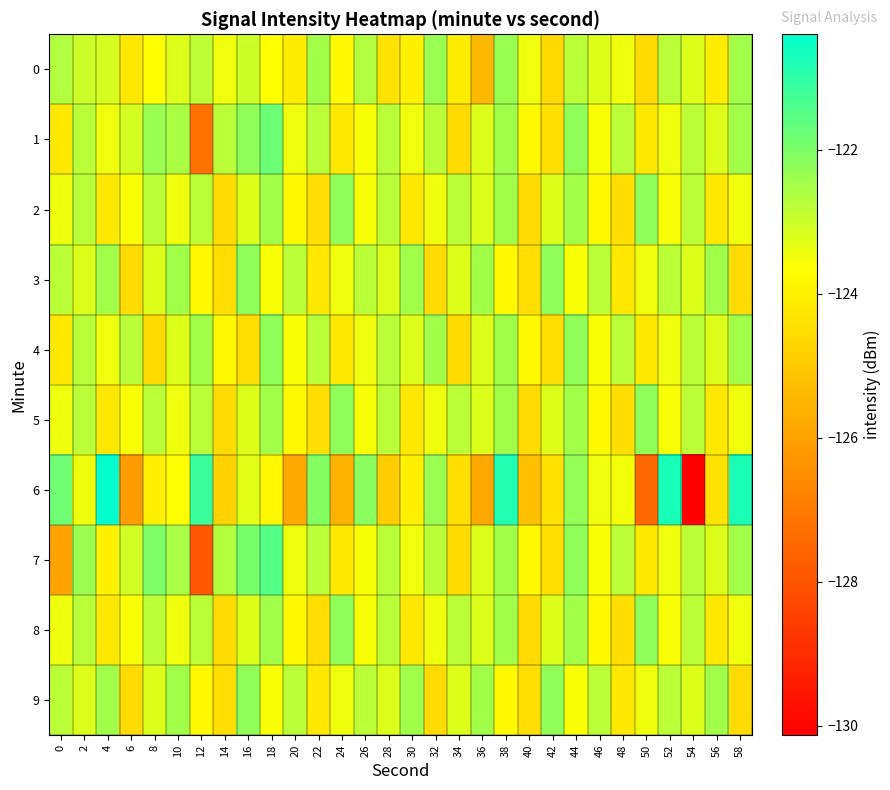

Reading right to left, list all the values displayed in this chart.

0: 58=-122.5	56=-124.1	54=-123.2	52=-122.8	50=-124.6	48=-123.5	46=-123.2	44=-122.8	42=-124.7	40=-123.5	38=-122.3	36=-125.4	34=-124.1	32=-122.3	30=-124.0	28=-124.3	26=-122.7	24=-123.8	22=-122.5	20=-124.1	18=-123.7	16=-123.0	14=-123.5	12=-122.8	10=-123.2	8=-123.6	6=-124.2	4=-123.1	2=-123.0	0=-122.7
1: 58=-122.5	56=-123.2	54=-122.8	52=-123.5	50=-124.2	48=-122.8	46=-123.6	44=-122.2	42=-124.5	40=-123.8	38=-122.5	36=-123.2	34=-124.6	32=-122.8	30=-123.5	28=-122.8	26=-123.6	24=-124.2	22=-122.8	20=-123.5	18=-121.8	16=-122.2	14=-122.8	12=-127.2	10=-122.6	8=-122.3	6=-123.1	4=-123.5	2=-122.8	0=-124.2
2: 58=-123.5	56=-124.2	54=-122.8	52=-123.6	50=-122.2	48=-124.5	46=-123.8	44=-122.5	42=-123.2	40=-124.6	38=-122.5	36=-123.2	34=-122.8	32=-123.5	30=-124.2	28=-122.8	26=-123.6	24=-122.2	22=-124.5	20=-123.8	18=-122.5	16=-123.2	14=-124.6	12=-122.8	10=-123.5	8=-122.8	6=-123.6	4=-124.2	2=-122.8	0=-123.5
3: 58=-124.6	56=-122.5	54=-123.2	52=-122.8	50=-123.5	48=-124.2	46=-122.8	44=-123.6	42=-122.2	40=-124.5	38=-123.8	36=-122.5	34=-123.2	32=-124.6	30=-122.5	28=-123.2	26=-122.8	24=-123.5	22=-124.2	20=-122.8	18=-123.6	16=-122.2	14=-124.5	12=-123.8	10=-122.5	8=-123.2	6=-124.6	4=-122.5	2=-123.2	0=-122.8
4: 58=-122.5	56=-123.2	54=-122.8	52=-123.5	50=-124.2	48=-122.8	46=-123.6	44=-122.2	42=-124.5	40=-123.8	38=-122.5	36=-123.2	34=-124.6	32=-122.5	30=-123.2	28=-122.8	26=-123.5	24=-124.2	22=-122.8	20=-123.6	18=-122.2	16=-124.5	14=-123.8	12=-122.5	10=-123.2	8=-124.6	6=-122.8	4=-123.5	2=-122.8	0=-124.2
5: 58=-123.5	56=-124.2	54=-122.8	52=-123.6	50=-122.2	48=-124.5	46=-123.8	44=-122.5	42=-123.2	40=-124.6	38=-122.5	36=-123.2	34=-122.8	32=-123.5	30=-124.2	28=-122.8	26=-123.6	24=-122.2	22=-124.5	20=-123.8	18=-122.5	16=-123.2	14=-124.6	12=-122.8	10=-123.5	8=-122.8	6=-123.6	4=-124.2	2=-122.8	0=-123.5
6: 58=-120.8	56=-124.3	54=-130.1	52=-120.7	50=-127.5	48=-123.5	46=-123.5	44=-122.3	42=-124.4	40=-125.2	38=-120.8	36=-125.9	34=-124.4	32=-122.3	30=-124.0	28=-124.9	26=-122.2	24=-125.6	22=-122.1	20=-125.8	18=-123.8	16=-123.3	14=-124.8	12=-121.2	10=-123.6	8=-124.0	6=-126.1	4=-120.4	2=-123.4	0=-121.8
7: 58=-122.5	56=-123.2	54=-122.8	52=-123.5	50=-124.2	48=-122.8	46=-123.6	44=-122.2	42=-124.5	40=-123.8	38=-122.5	36=-123.2	34=-124.6	32=-122.8	30=-123.5	28=-122.8	26=-123.6	24=-124.2	22=-122.8	20=-123.5	18=-121.5	16=-121.9	14=-122.7	12=-127.9	10=-122.5	8=-122.0	6=-123.1	4=-124.0	2=-122.4	0=-126.0
8: 58=-123.5	56=-124.2	54=-122.8	52=-123.6	50=-122.2	48=-124.5	46=-123.8	44=-122.5	42=-123.2	40=-124.6	38=-122.5	36=-123.2	34=-122.8	32=-123.5	30=-124.2	28=-122.8	26=-123.6	24=-122.2	22=-124.5	20=-123.8	18=-122.5	16=-123.2	14=-124.6	12=-122.8	10=-123.5	8=-122.8	6=-123.6	4=-124.2	2=-122.8	0=-123.5
9: 58=-124.6	56=-122.5	54=-123.2	52=-122.8	50=-123.5	48=-124.2	46=-122.8	44=-123.6	42=-122.2	40=-124.5	38=-123.8	36=-122.5	34=-123.2	32=-124.6	30=-122.5	28=-123.2	26=-122.8	24=-123.5	22=-124.2	20=-122.8	18=-123.6	16=-122.2	14=-124.5	12=-123.8	10=-122.5	8=-123.2	6=-124.6	4=-122.5	2=-123.2	0=-122.8